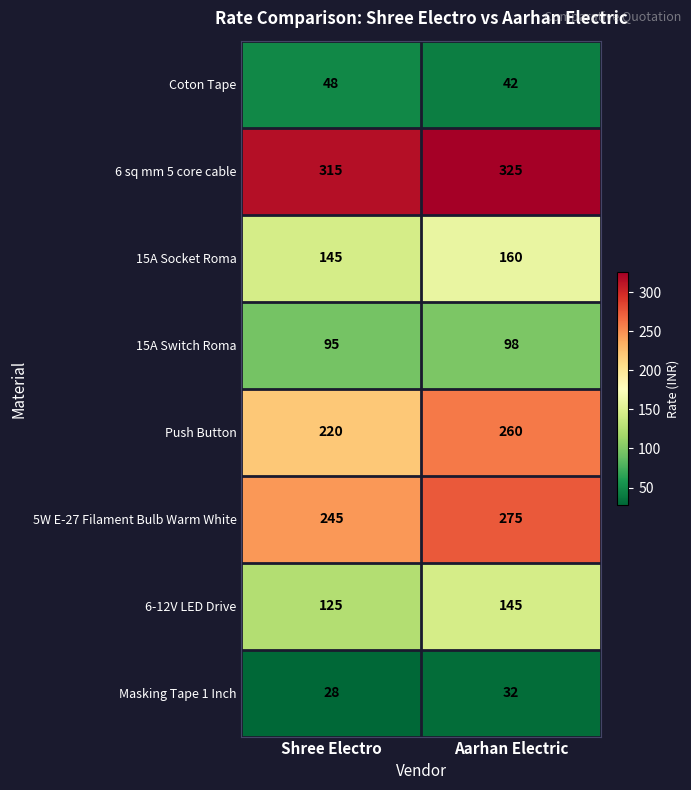

At how many categories does at least one series exceed 109?

2